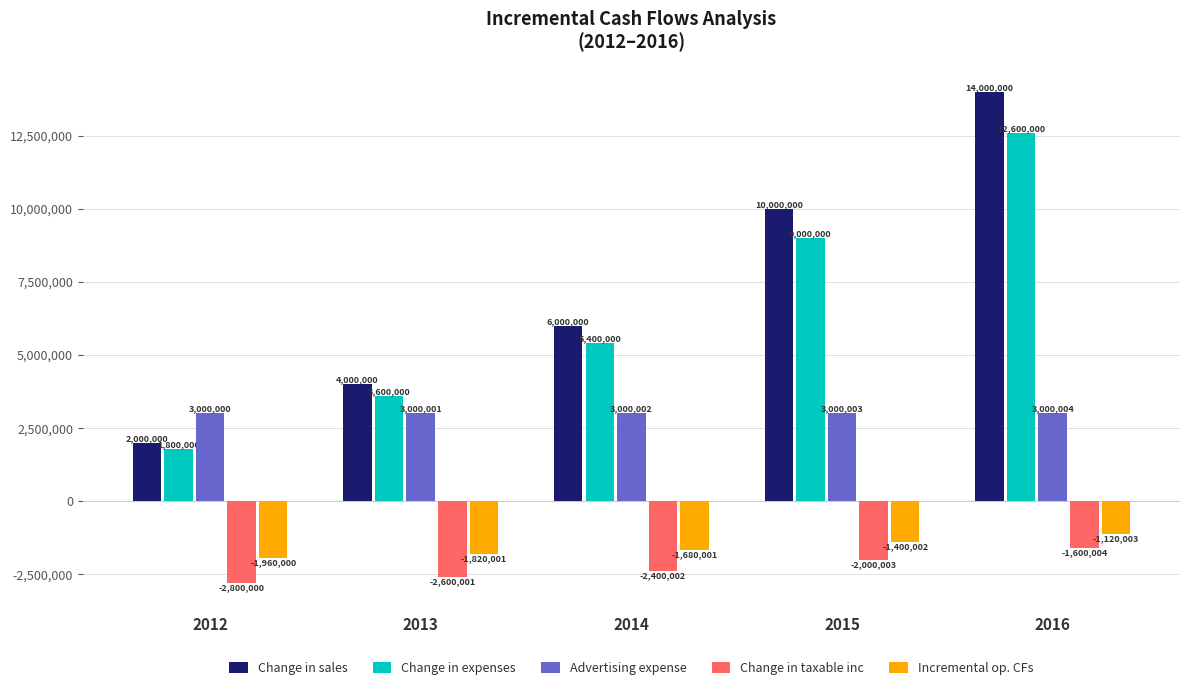

List the labels in order of Change in sales value, smallest first.

2012, 2013, 2014, 2015, 2016